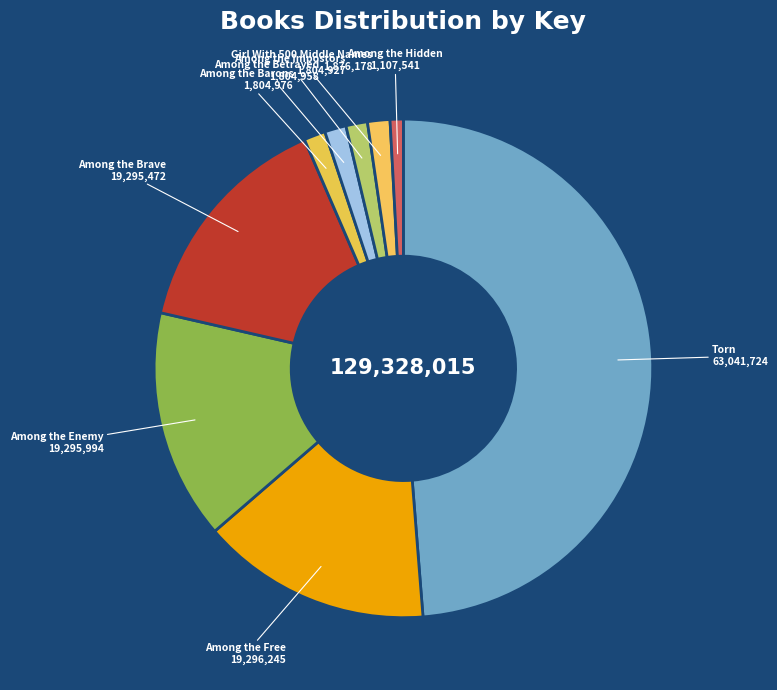

Is the sum of Among the Hidden and Among the Impostors greater than half?

No